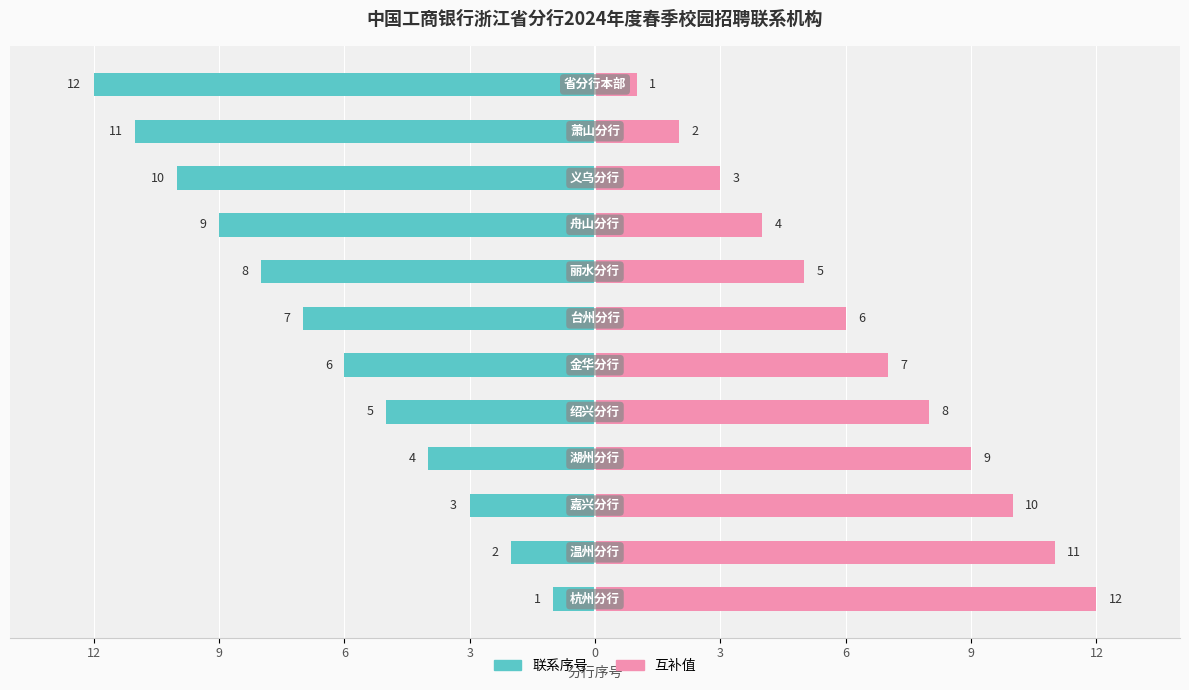

How many groups of bars are there?

12